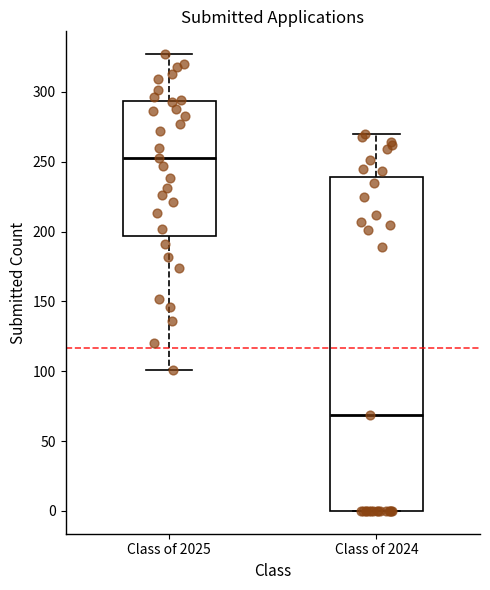

Reading left to right, read every box against the y-axis: the position of its median line, the range the box covers, and the ends of its whiskers. The values are not printed on the chart, so give them approximately, as read against the axis.

Class of 2025: median 255, box 195 to 295, whiskers 100 to 325
Class of 2024: median 70, box 0 to 240, whiskers 0 to 270